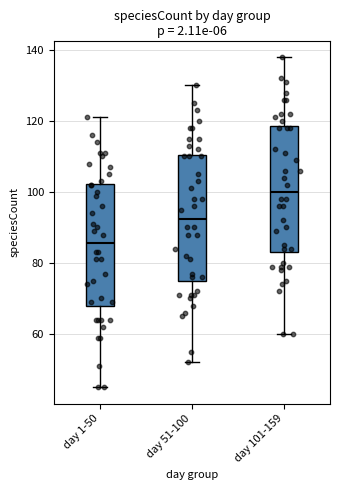

Where is the lower edge of the box for day 101-159 on the y-axis? The values are not printed on the chart, so give them approximately, as read against the axis.

84